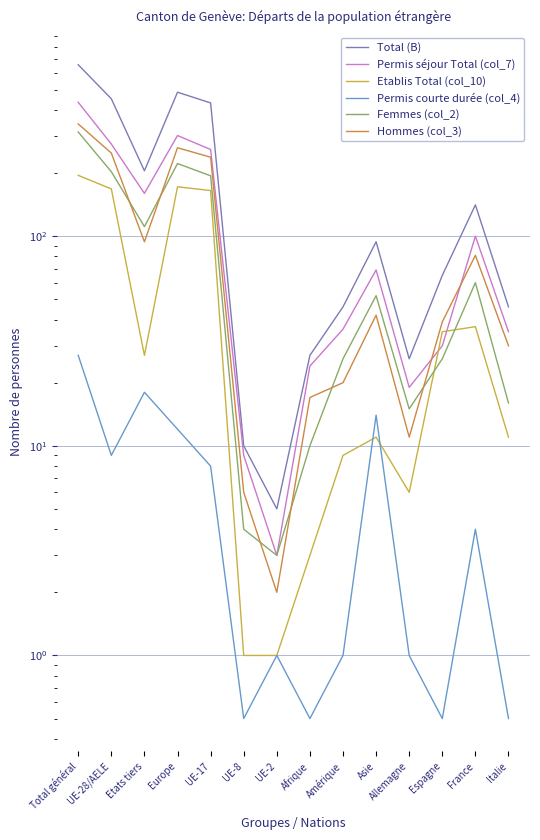

What is the minimum value for Hommes (col_3)?

2.0